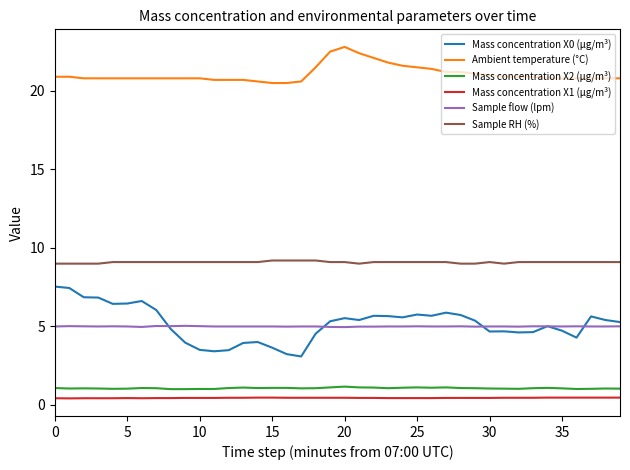

Which series has the largest total across all categories?

Ambient temperature (°C)